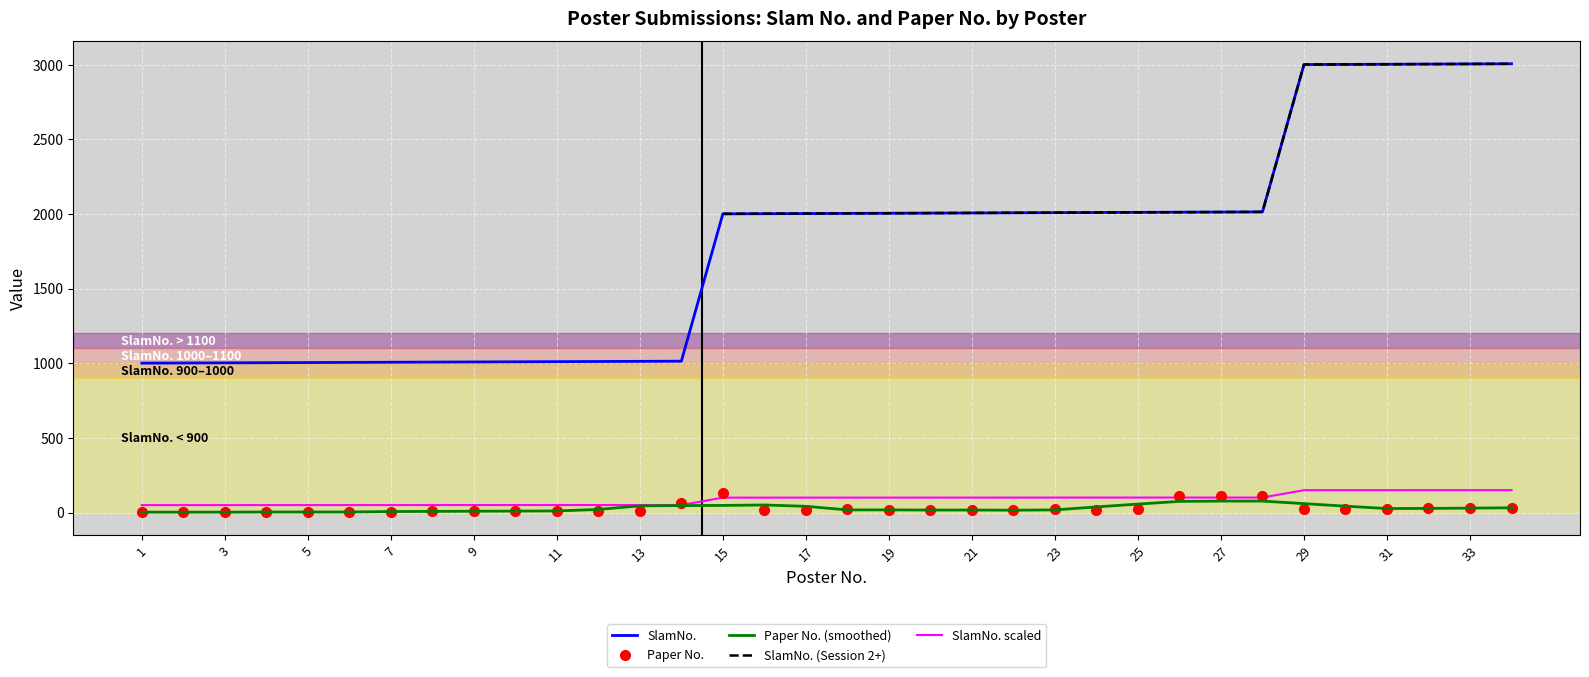

True or false: SlamNo. and Paper No. (smoothed) cross at least once.

False